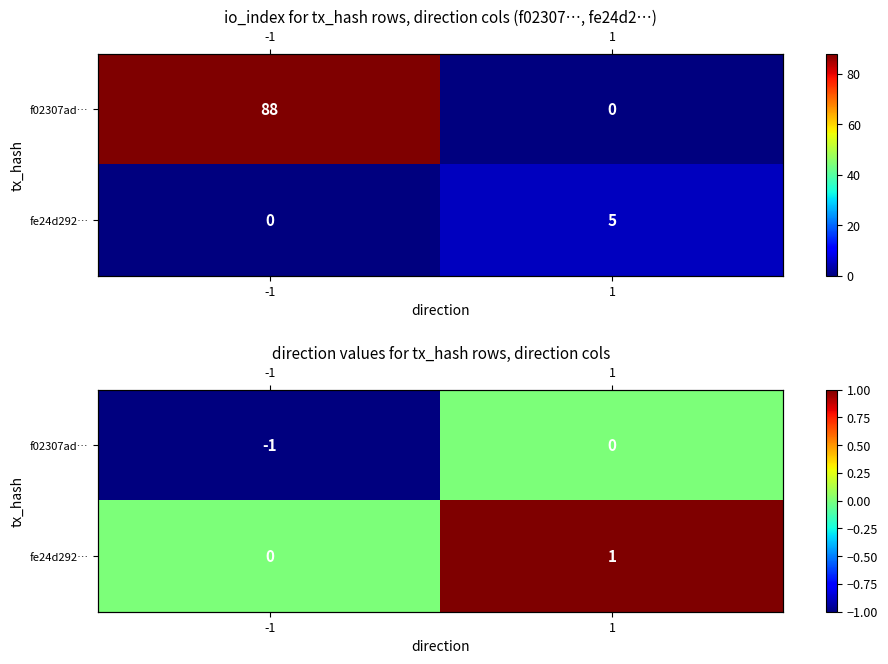

True or false: fe24d292… has a value of 1 at 1.

True